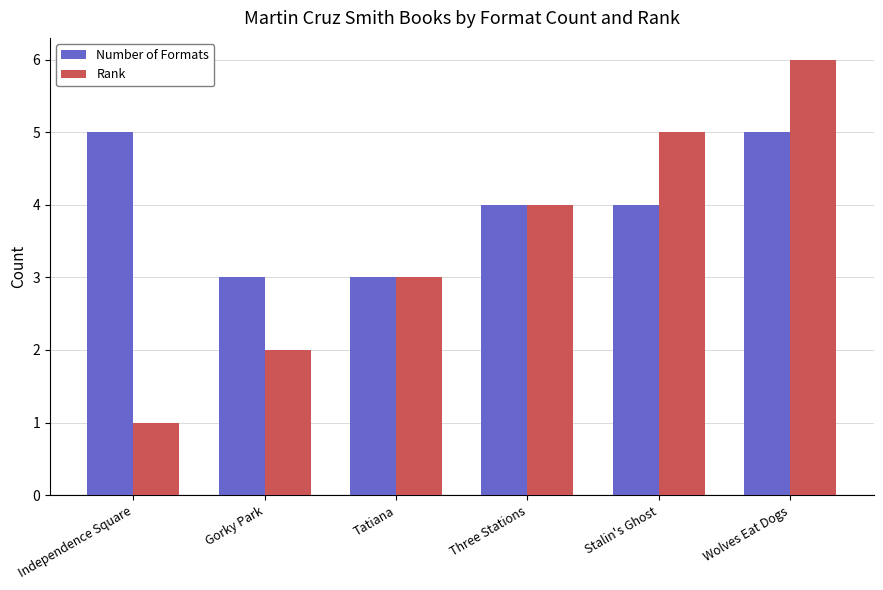

How many bars are there in total?

12